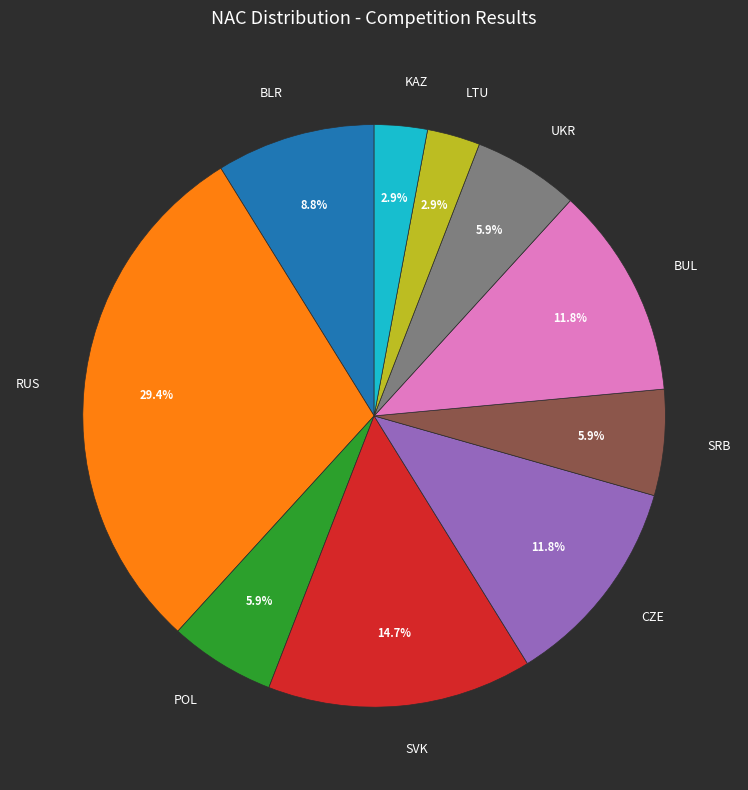

Does any single category account for the majority?

No